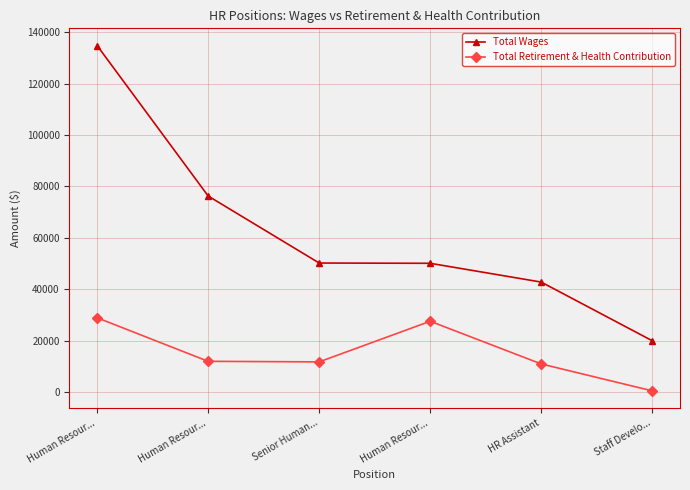

What is the minimum value for Total Wages?

19931